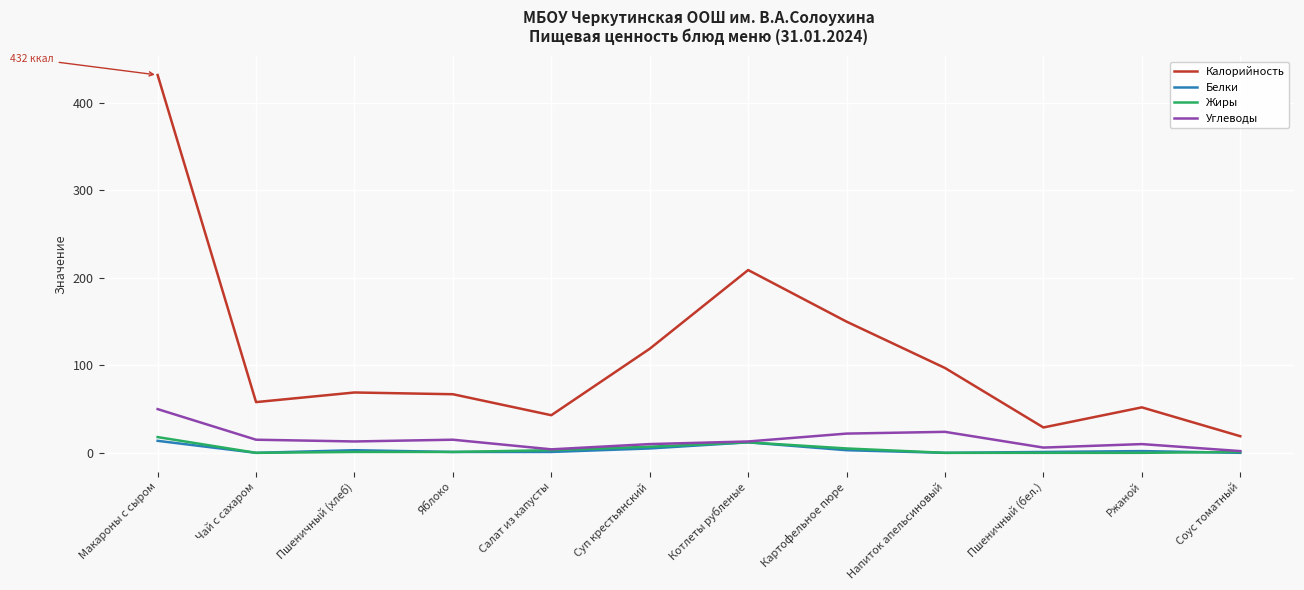

Is the value of Калорийность at Соус томатный greater than the value of Белки at Ржаной?

Yes